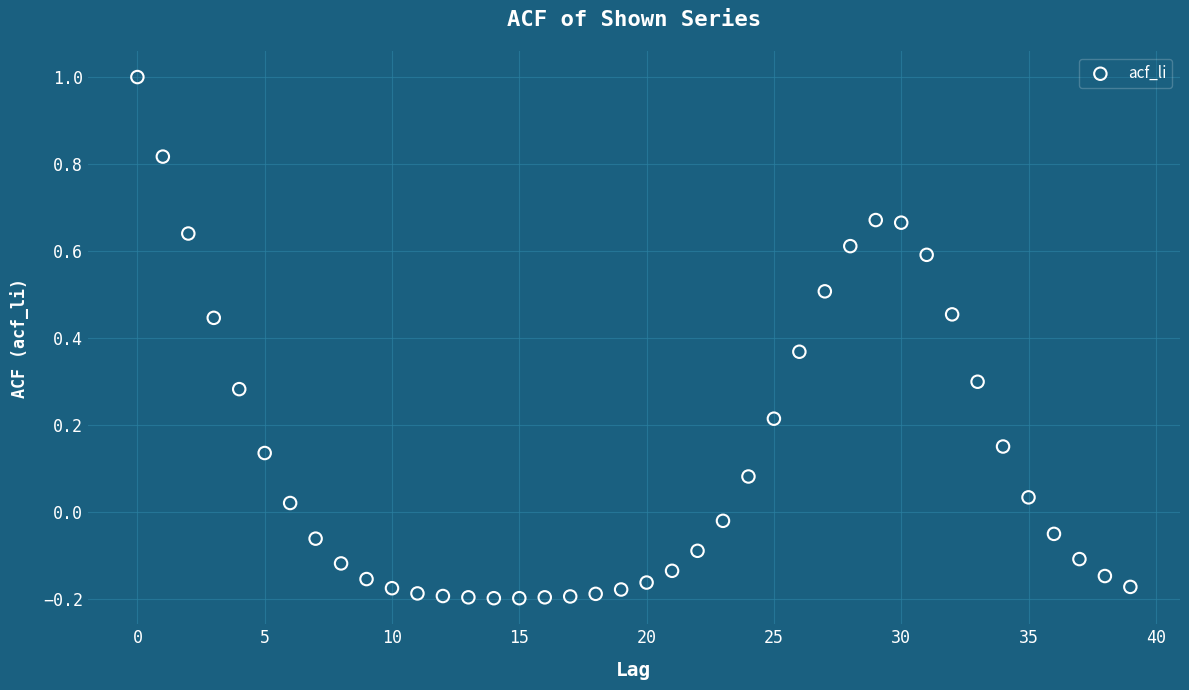

Count the number of points in this scatter plot.

40